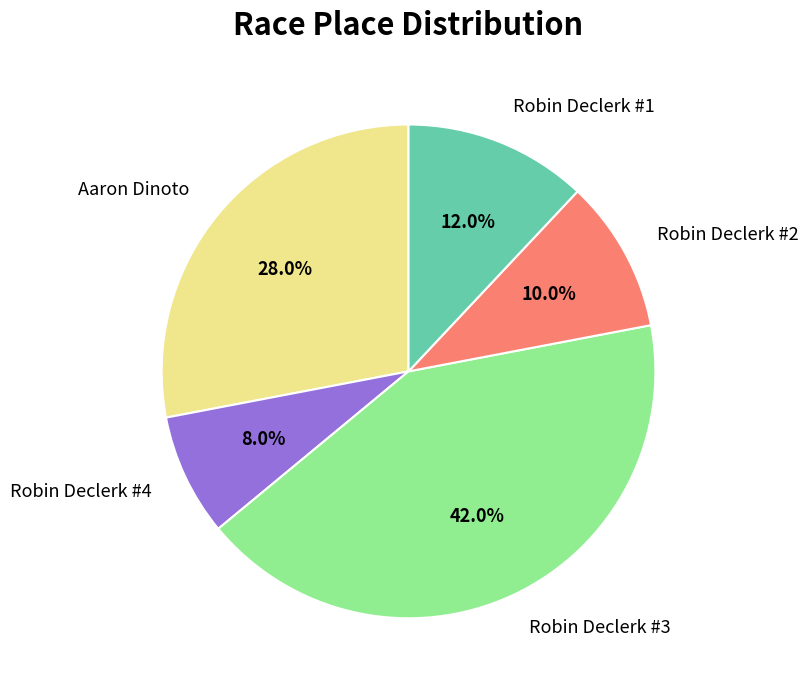

How many segments does this pie chart have?

5